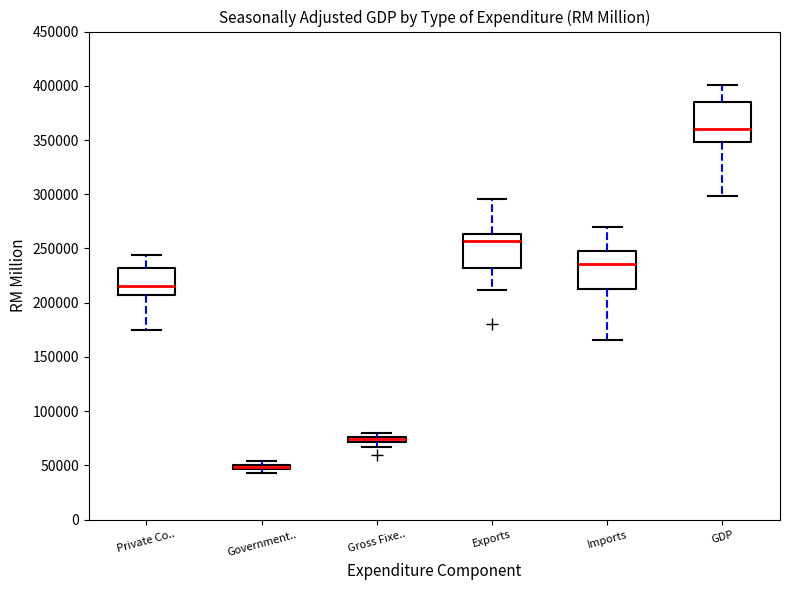

Where is the upper edge of the box for Imports on the y-axis? The values are not printed on the chart, so give them approximately, as read against the axis.

250000